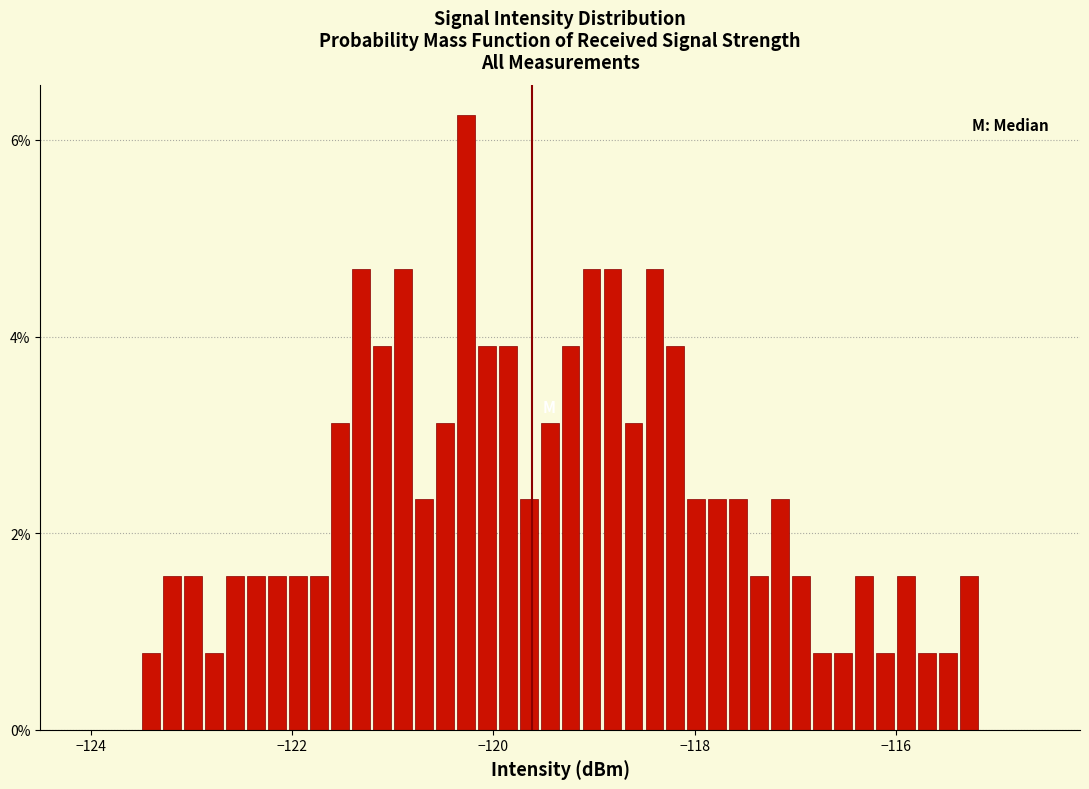

Read against the x-axis, roughly where is the centre of the tallest bar?

-120.2